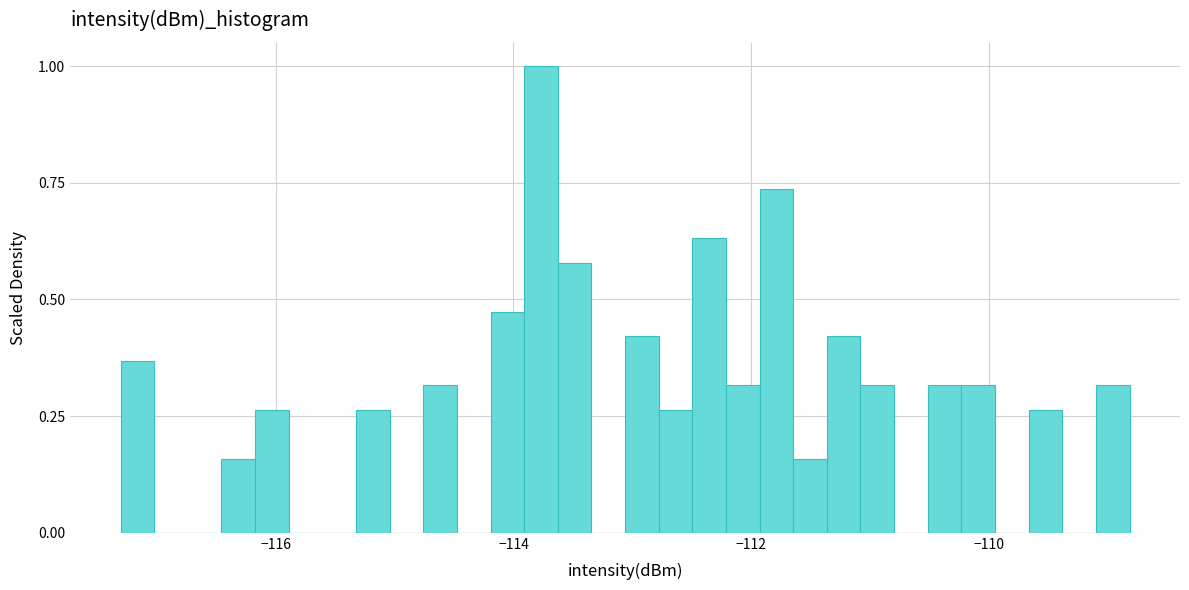

Around what value on the x-axis is the tallest bar? Give the approximate position of its centre, as read against the axis.

-113.8